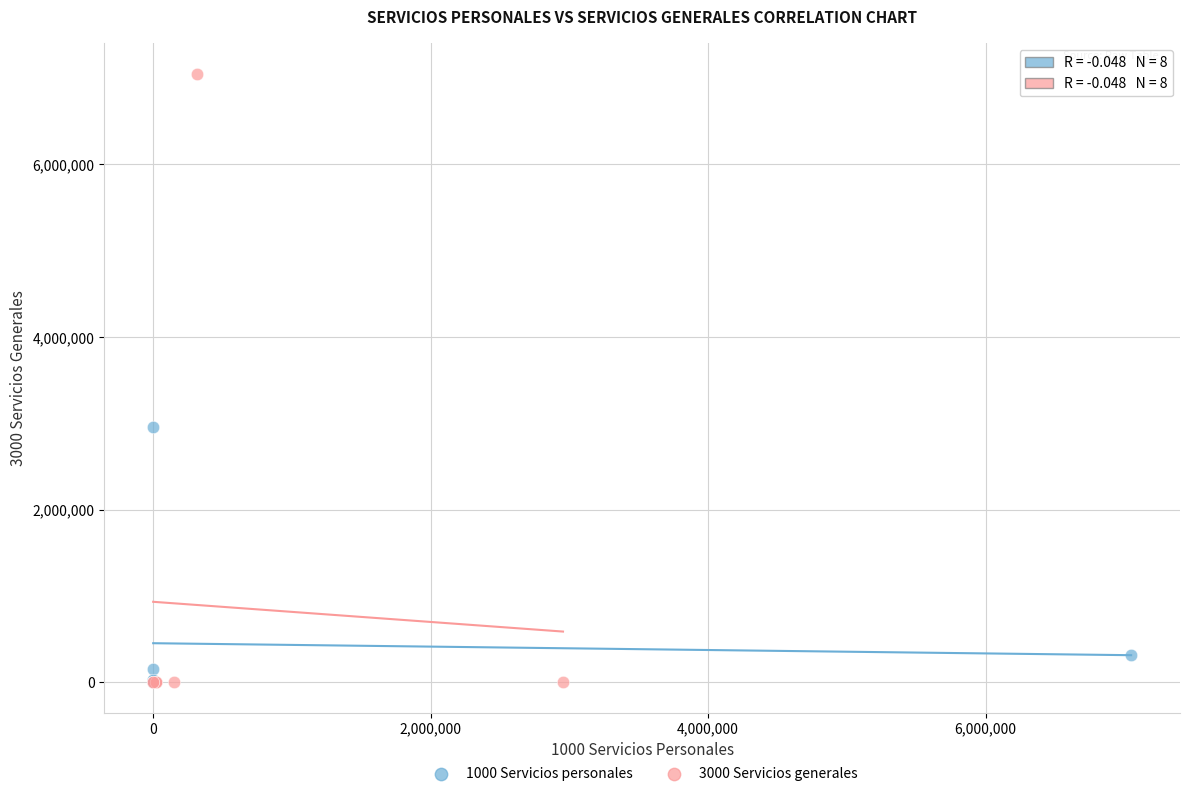

Which series has the largest Y range (max minus min)?

3000 Servicios generales